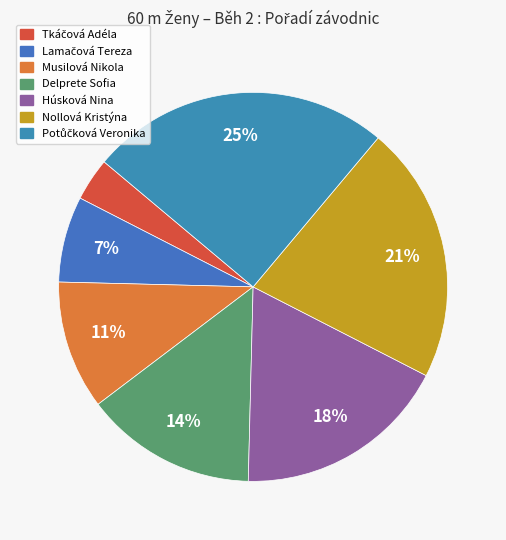

Which category has the biggest portion of the pie?

Potůčková Veronika